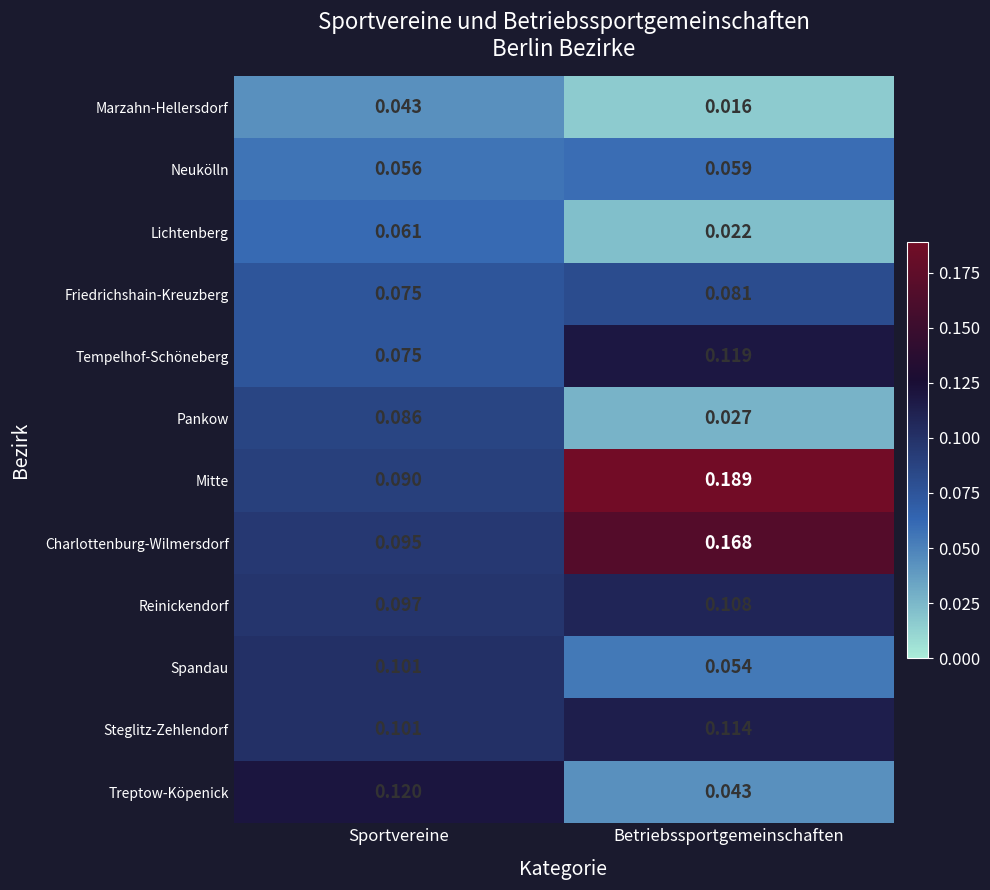

Rank the series at Betriebssportgemeinschaften from highest to lowest value.

Mitte, Charlottenburg-Wilmersdorf, Tempelhof-Schöneberg, Steglitz-Zehlendorf, Reinickendorf, Friedrichshain-Kreuzberg, Neukölln, Spandau, Treptow-Köpenick, Pankow, Lichtenberg, Marzahn-Hellersdorf